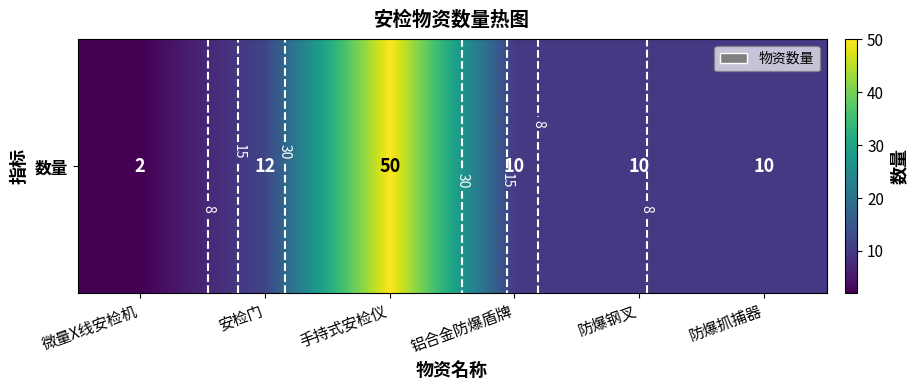

The chart shows a value of 12 at 安检门. True or false?

True